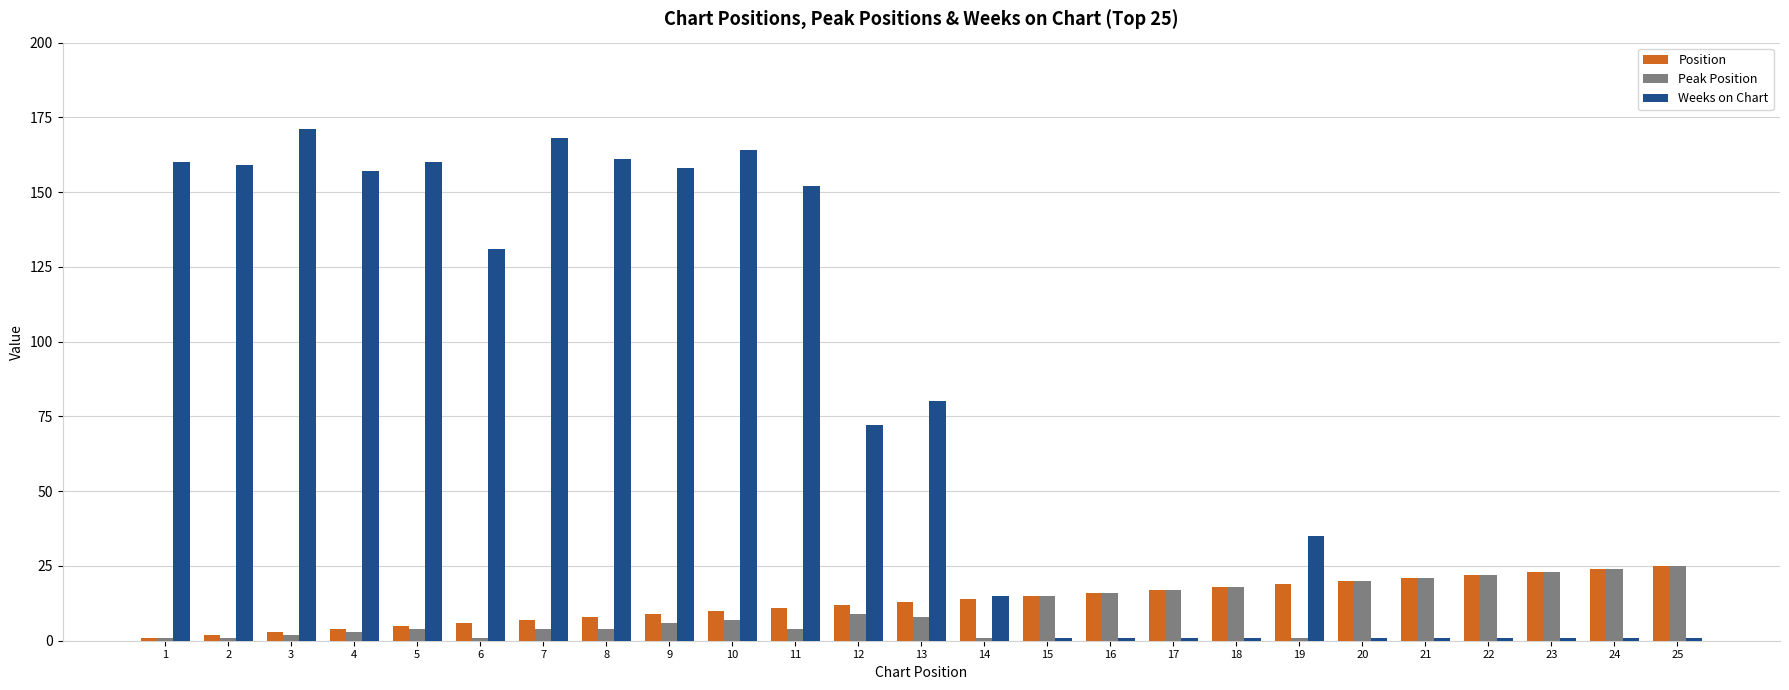

What is the value of the Weeks on Chart bar at the 7th from the left?

168